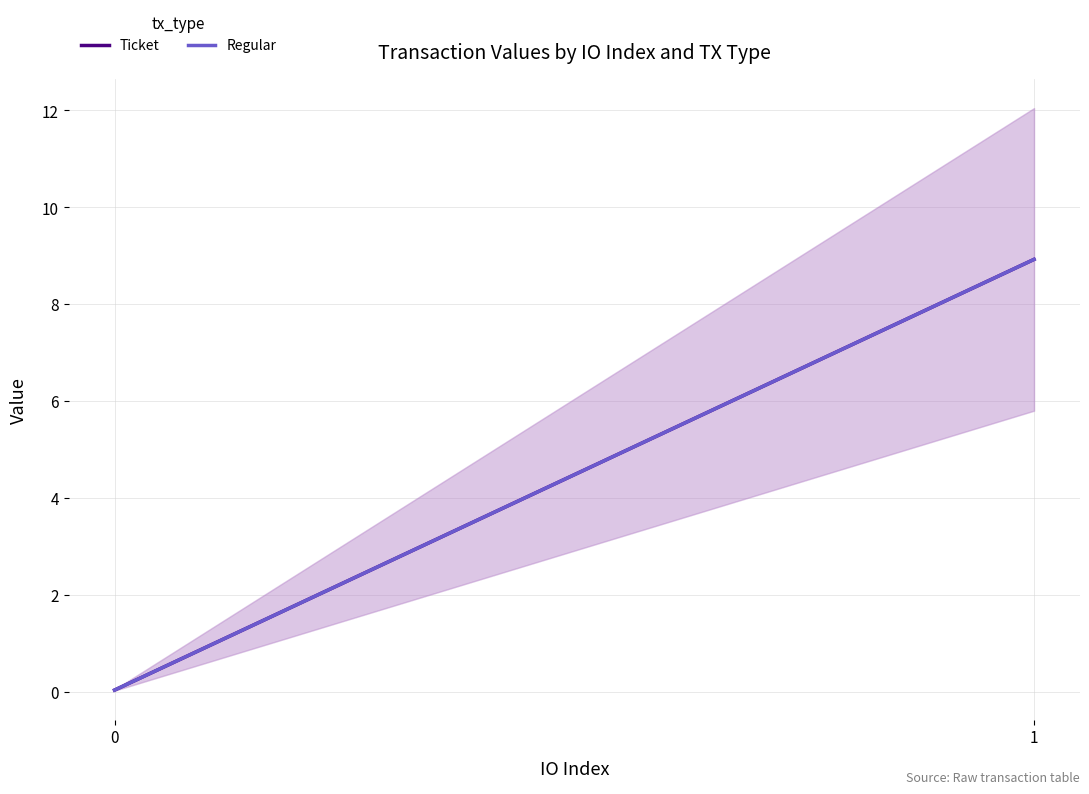

What is the difference between the maximum and minimum values in the Regular series?

8.9